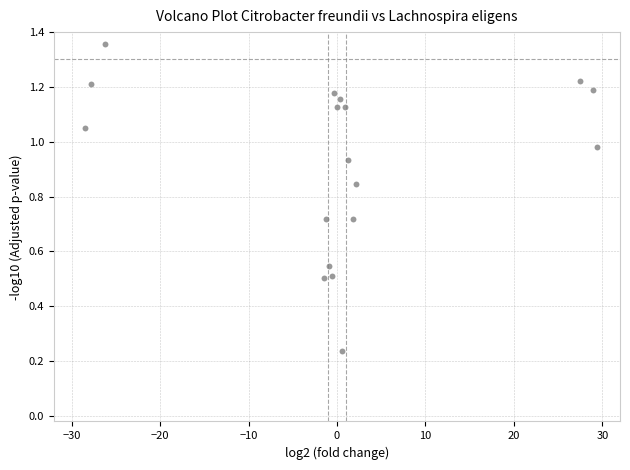

What is the range of X values (max minus min)?

57.9